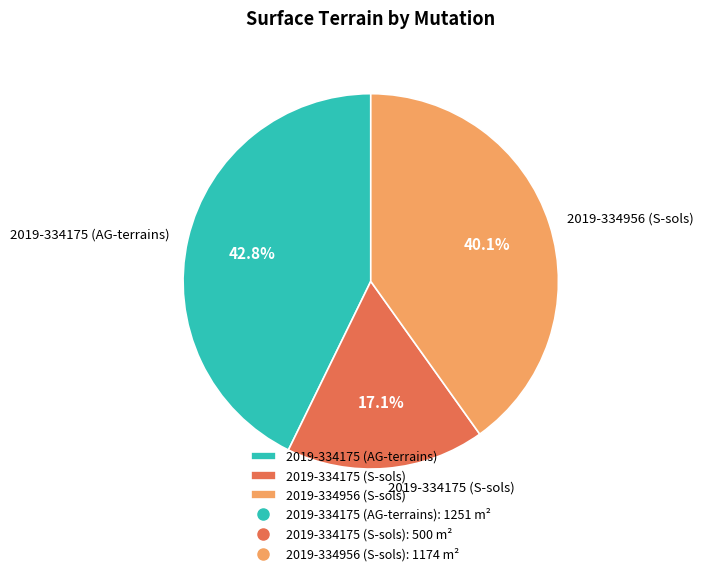

What is the smallest slice in the pie chart?

2019-334175 (S-sols)